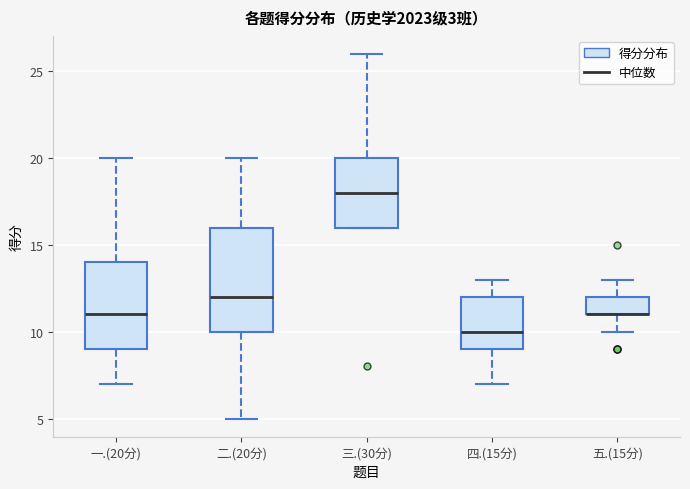

Reading left to right, read every box against the y-axis: the position of its median line, the range the box covers, and the ends of its whiskers. The values are not printed on the chart, so give them approximately, as read against the axis.

一.(20分): median 11, box 9 to 14, whiskers 7 to 20
二.(20分): median 12, box 10 to 16, whiskers 5 to 20
三.(30分): median 18, box 16 to 20, whiskers 16 to 26
四.(15分): median 10, box 9 to 12, whiskers 7 to 13
五.(15分): median 11 (drawn on the box's lower edge), box 11 to 12, whiskers 10 to 13